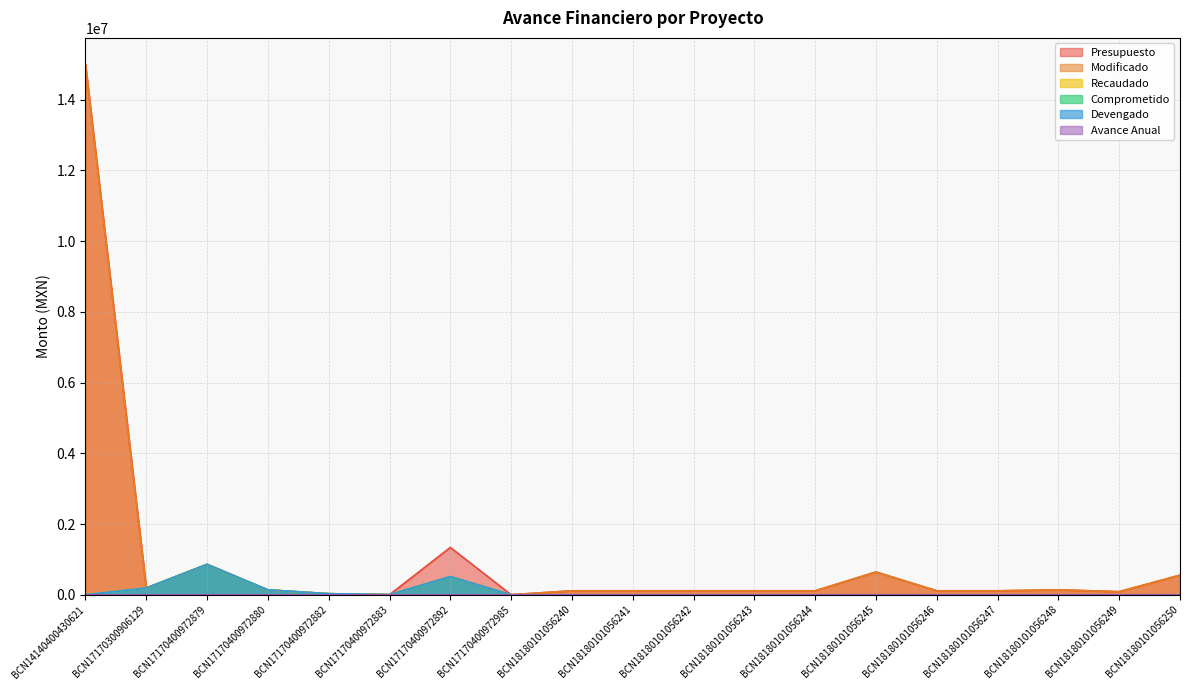

In Modificado, how many points are lower than both neighbors (excluding endpoints)?

4